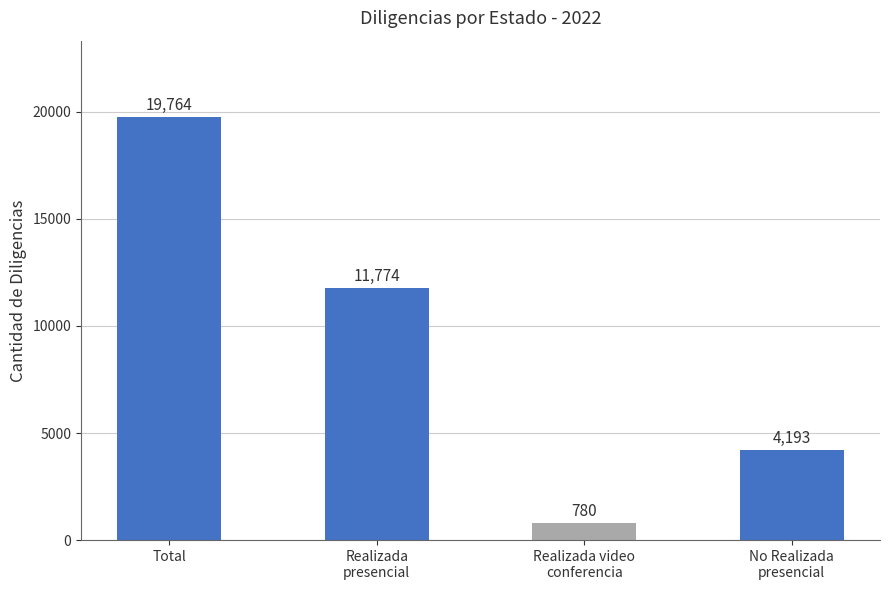

True or false: the data shows 13560 at Total.

False